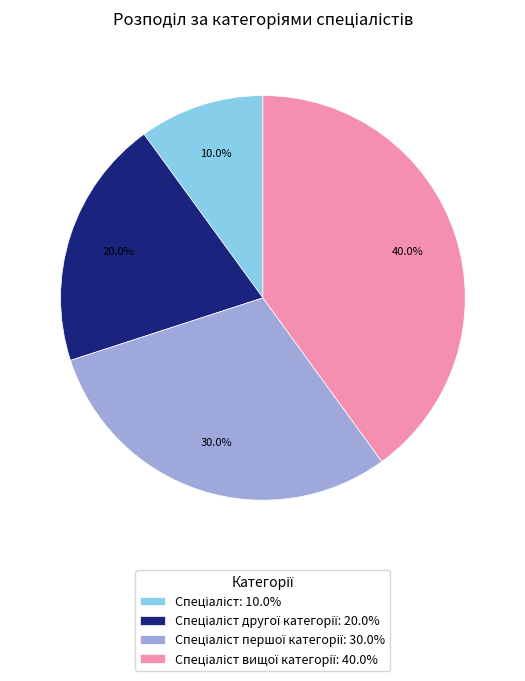

Is there a majority slice in this chart?

No